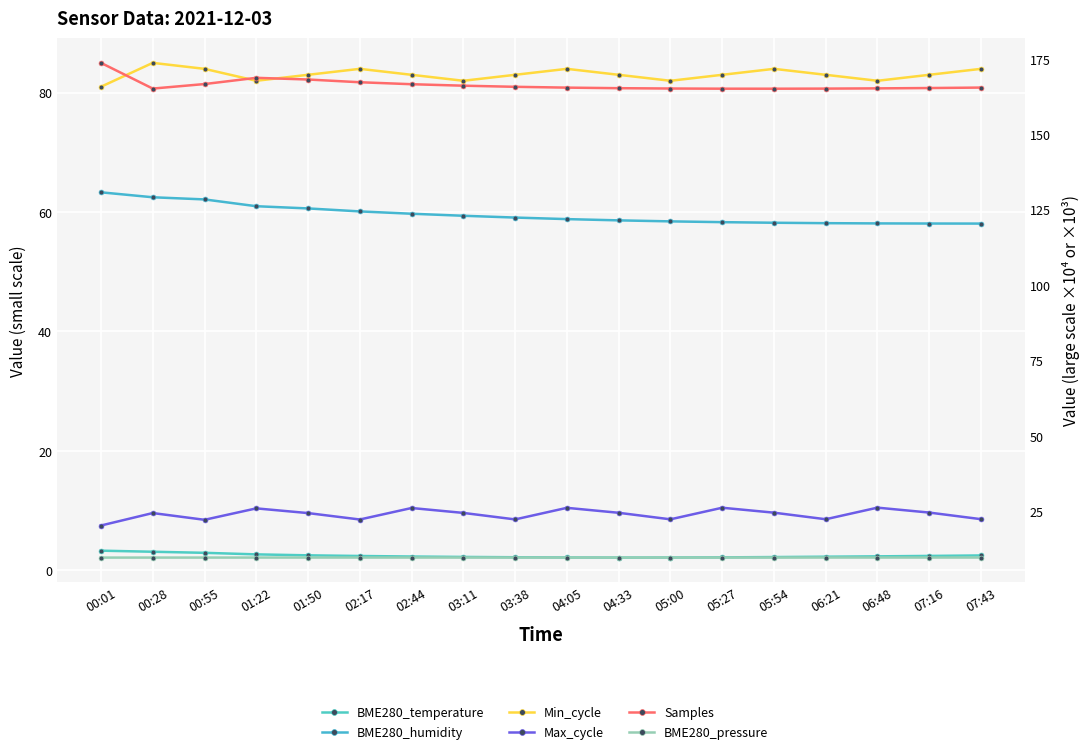

Reading left to right, transcribe all the data shown in this chart.

BME280_temperature: 3.3	3.1	2.9	2.6	2.5	2.4	2.3	2.2	2.2	2.1	2.1	2.1	2.1	2.2	2.2	2.3	2.4	2.5
BME280_humidity: 63.3	62.5	62.1	61.0	60.6	60.1	59.7	59.4	59.1	58.8	58.6	58.4	58.3	58.2	58.1	58.1	58.1	58.1
Min_cycle: 81.0	85.0	84.0	82.0	83.0	84.0	83.0	82.0	83.0	84.0	83.0	82.0	83.0	84.0	83.0	82.0	83.0	84.0
Max_cycle: 20.3	24.5	22.2	26.0	24.4	22.3	26.1	24.5	22.3	26.2	24.5	22.4	26.2	24.6	22.4	26.2	24.6	22.4
Samples: 173.7	165.1	166.6	168.7	168.1	167.2	166.6	166.1	165.7	165.5	165.3	165.2	165.1	165.1	165.1	165.2	165.3	165.5
BME280_pressure: 9.7	9.7	9.7	9.7	9.7	9.7	9.7	9.7	9.7	9.7	9.7	9.7	9.7	9.7	9.7	9.7	9.7	9.7